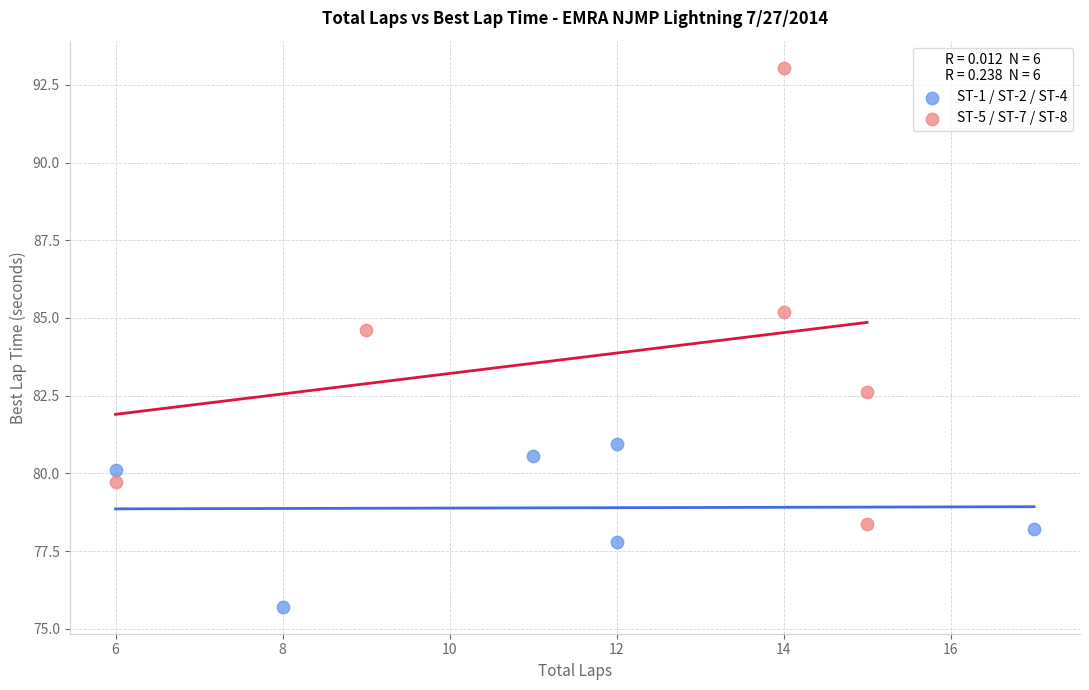

What are all the series names shown in the legend?

ST-1 / ST-2 / ST-4, ST-5 / ST-7 / ST-8